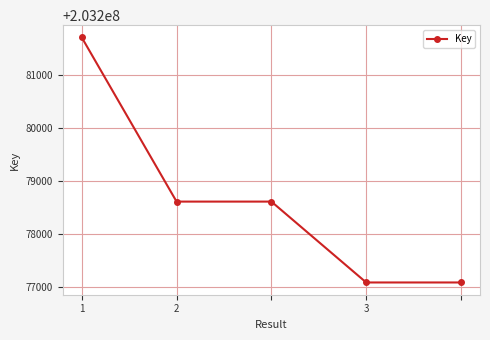

What is the average value?

203278618